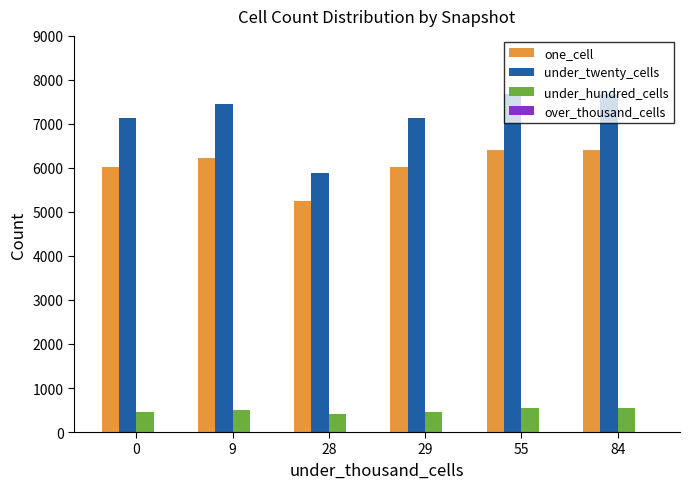

Rank the series at 84 from lowest to highest value.

under_hundred_cells, one_cell, under_twenty_cells